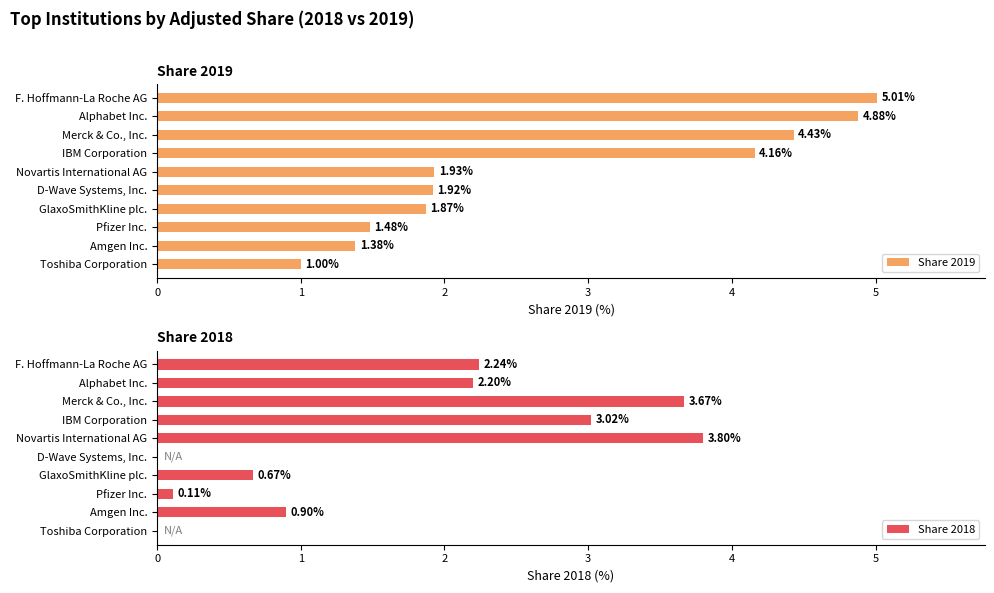

Does the chart contain stacked bars?

No